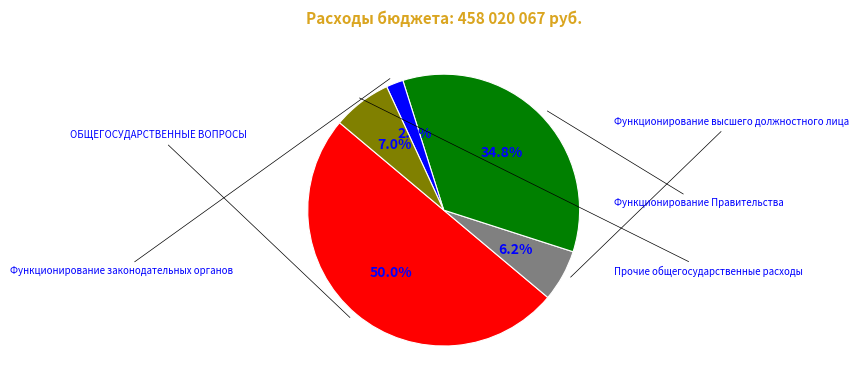

What is the smallest slice in the pie chart?

Функционирование законодательных органов